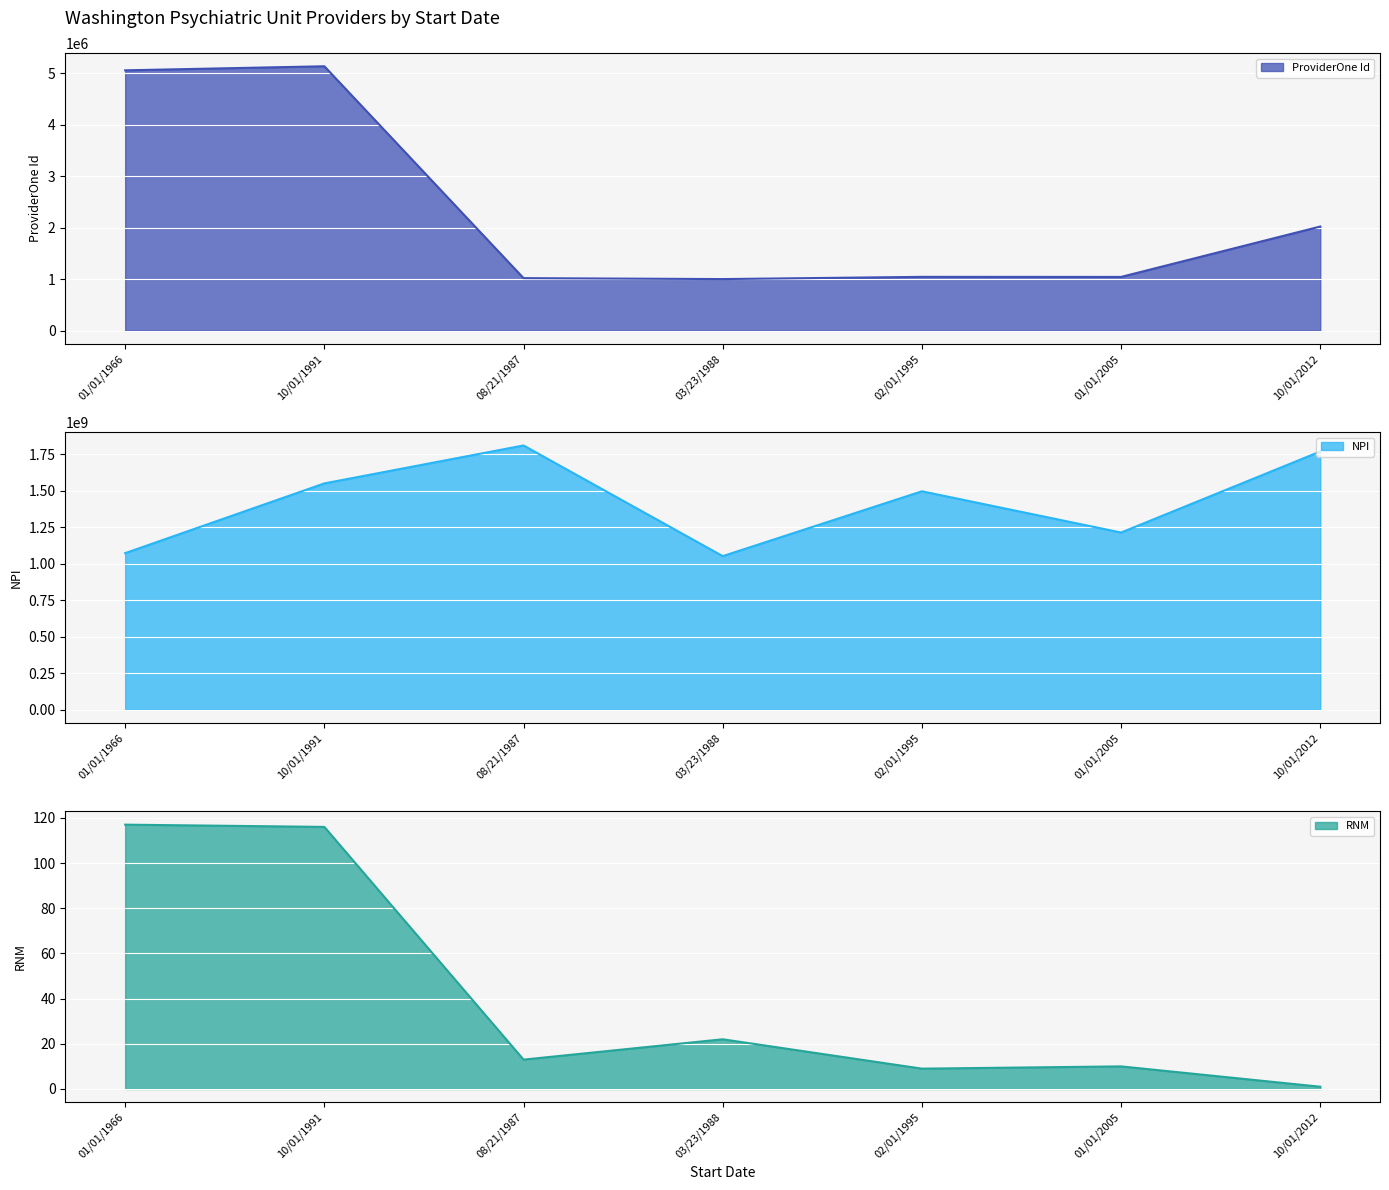

True or false: NPI and RNM intersect in this chart.

False